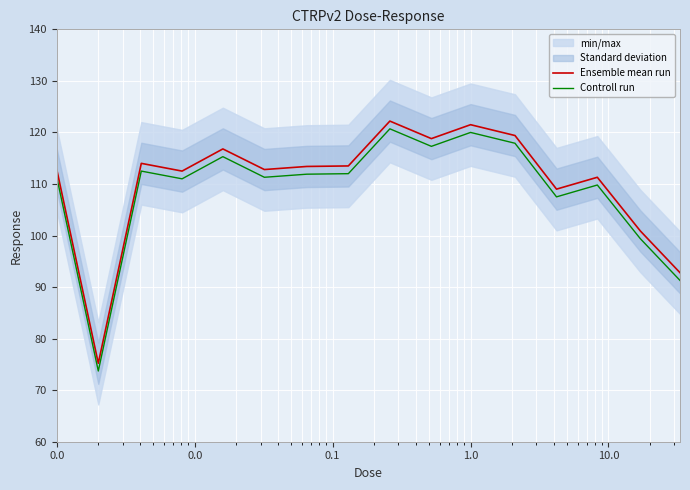

In Ensemble mean run, how many points are lower than both neighbors (excluding endpoints)?

5